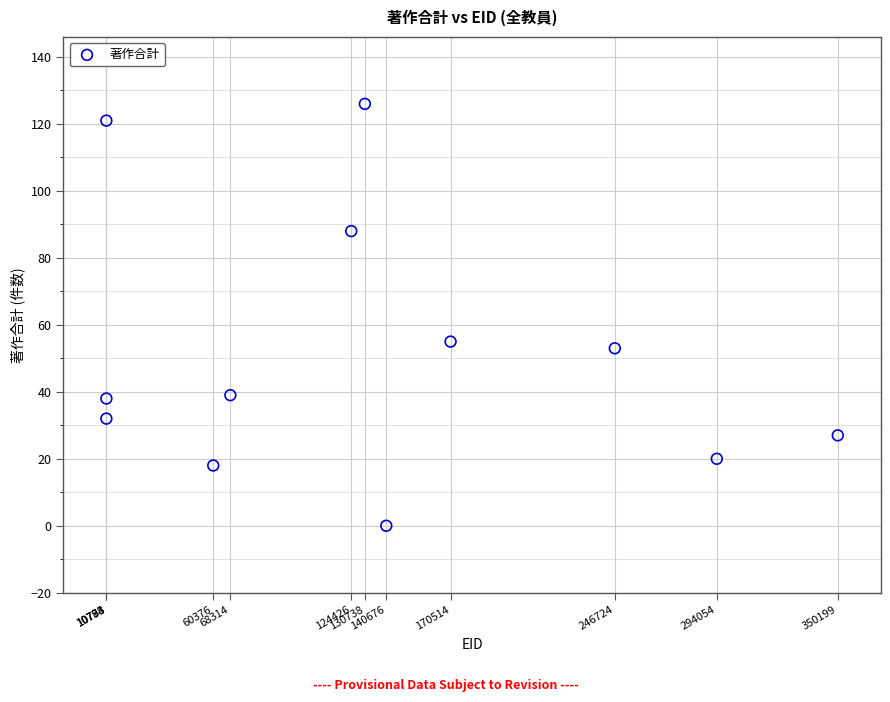

What Y value in the scatter plot is closest to 63?

55